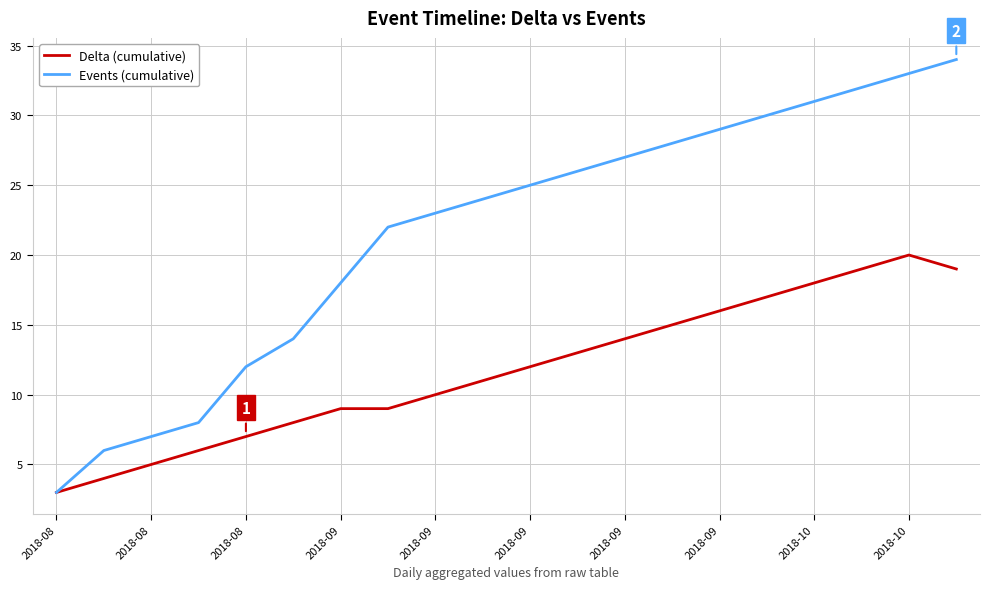

Count the number of data series in this chart.

2